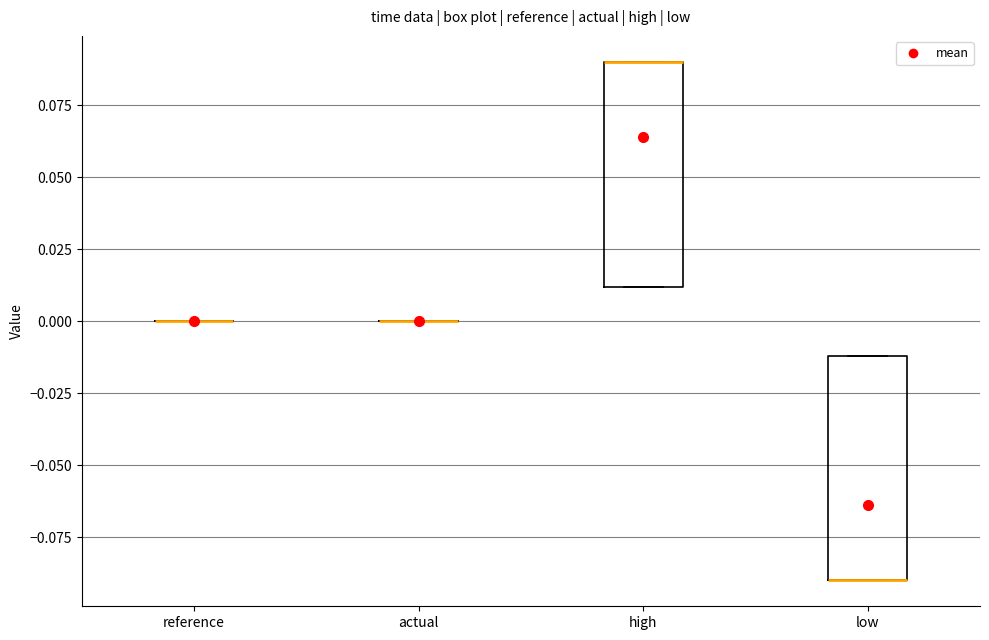

Reading left to right, read every box against the y-axis: the position of its median line, the range the box covers, and the ends of its whiskers. The values are not printed on the chart, so give them approximately, as read against the axis.

reference: box collapsed to a line at 0.00, whiskers 0.00 to 0.00
actual: box collapsed to a line at 0.00, whiskers 0.00 to 0.00
high: median 0.09 (drawn on the box's upper edge), box 0.01 to 0.09, whiskers 0.01 to 0.09
low: median -0.09 (drawn on the box's lower edge), box -0.09 to -0.01, whiskers -0.09 to -0.01